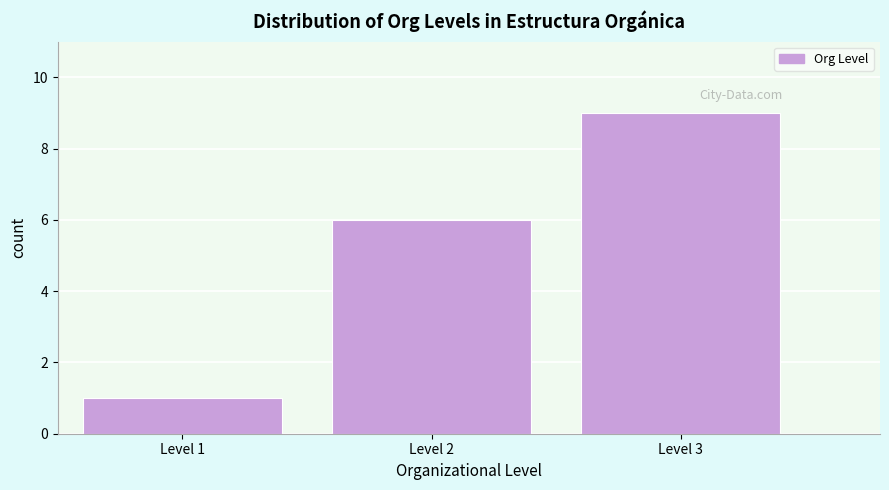

Reading left to right, list all the values displayed in this chart.

Level 1=1	Level 2=6	Level 3=9